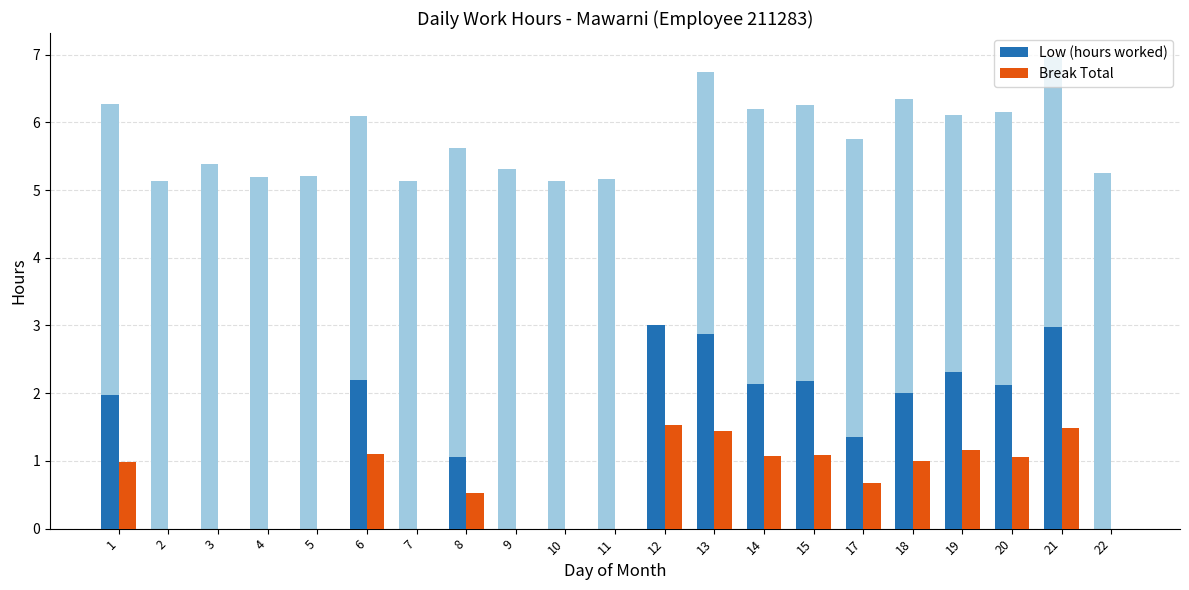

What is the sum of the Break Total values at 22 and 6?

1.1